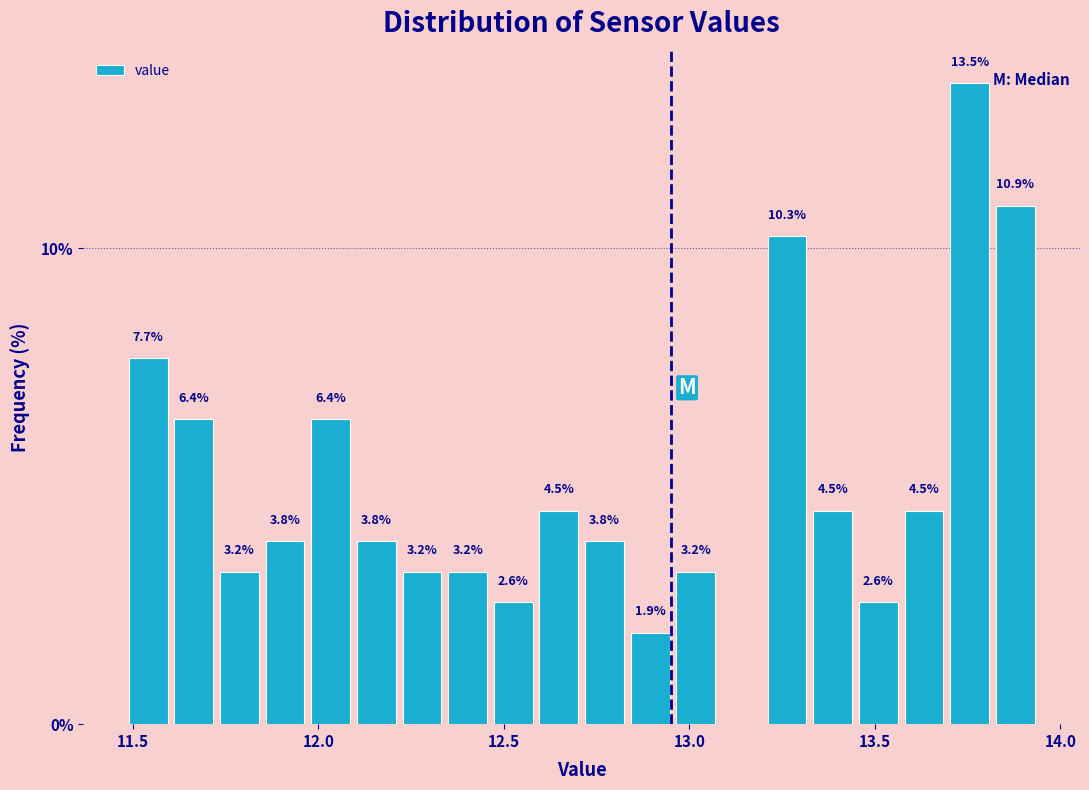

Read against the x-axis, roughly where is the centre of the tallest bar?

13.75